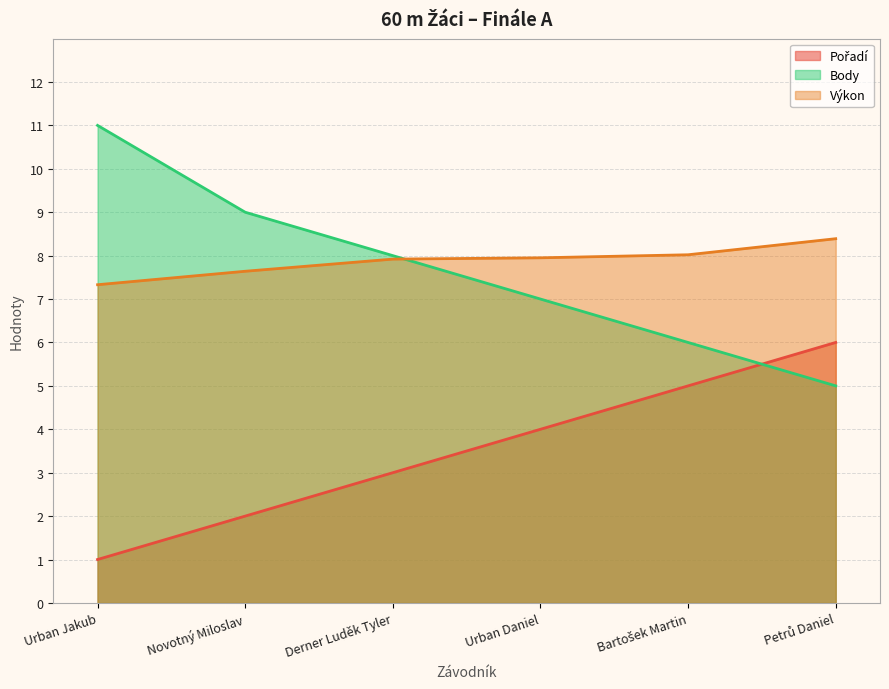

Rank the series by their maximum value, from lowest to highest.

Pořadí, Výkon, Body